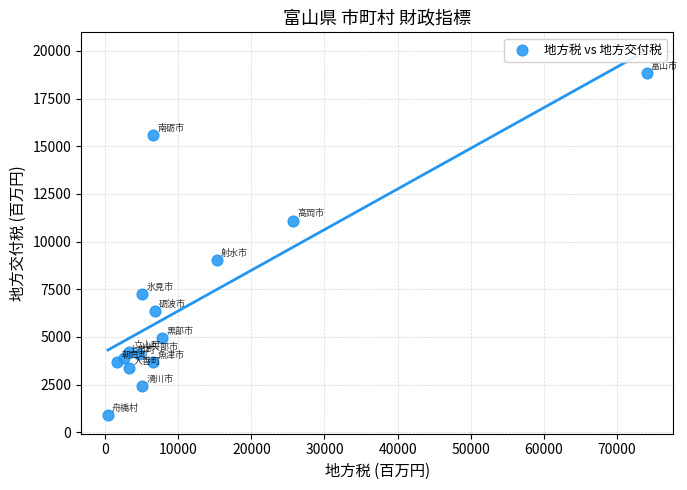

What Y value in the scatter plot is closest to 9865?

9052.7